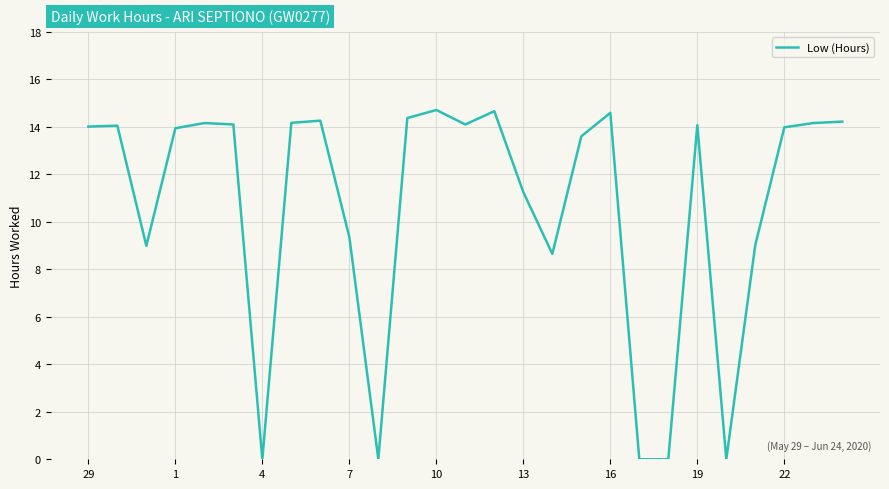

How many lines are shown in the chart?

1